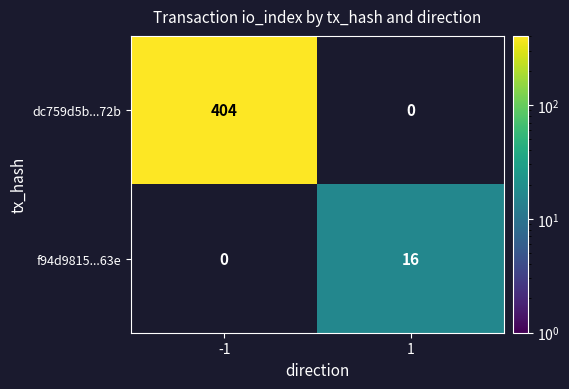

At how many categories does at least one series exceed 29?

1